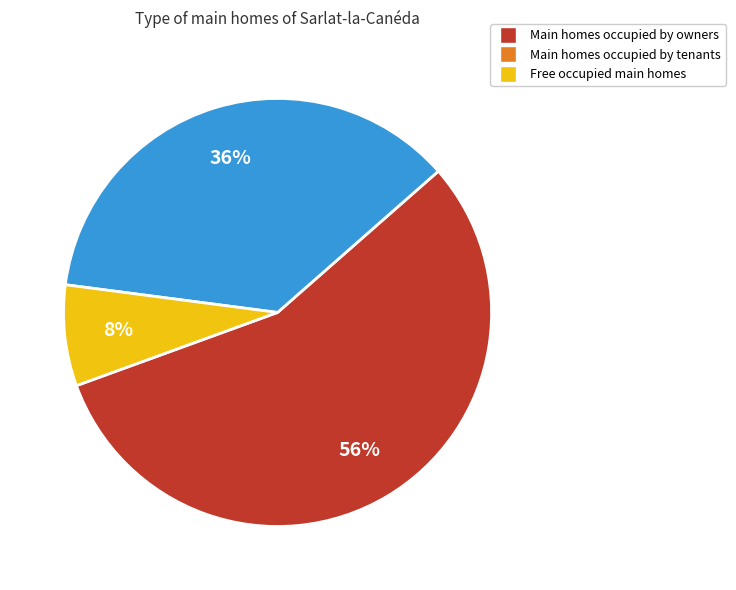

To the nearest percent, what is the average slice percentage?

33%